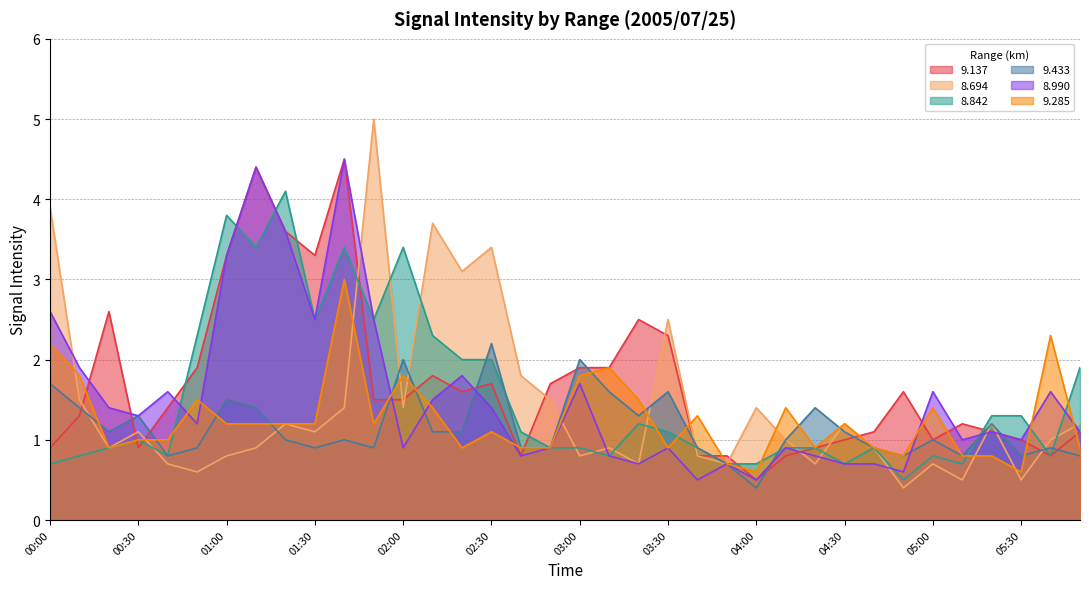

What is the lowest value of the   9.433 series?

0.4